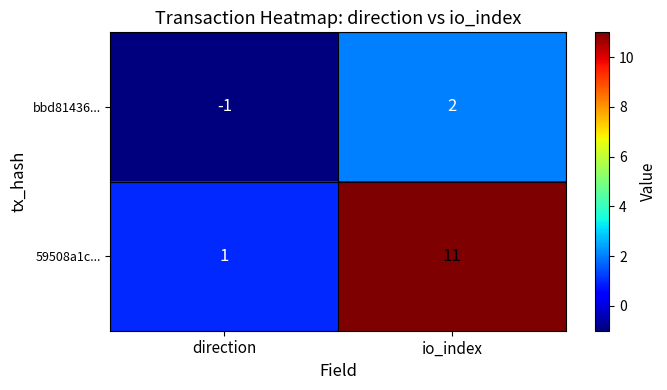

What is the spread (max minus min) of values at direction?

2